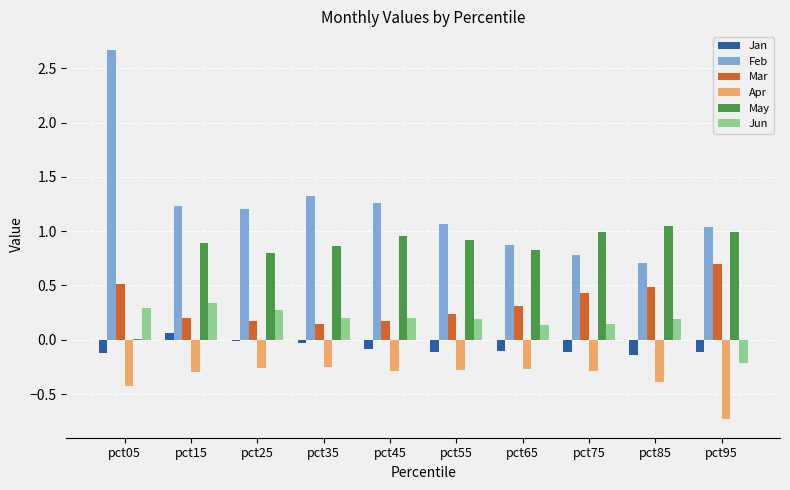

What is the average value of the Feb series?

1.2